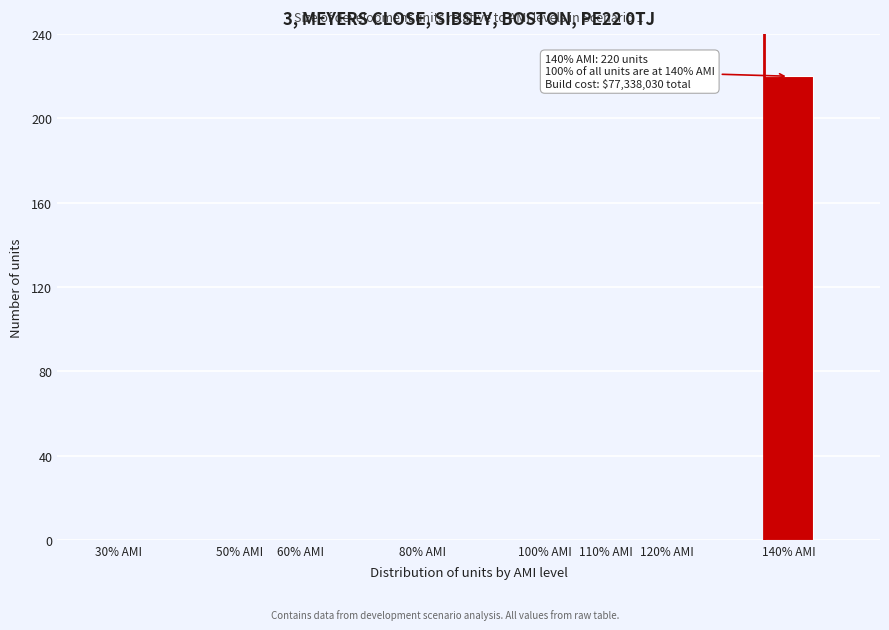

Reading right to left, what are all the values shown in this chart?

140% AMI=220	120% AMI=0	110% AMI=0	100% AMI=0	80% AMI=0	60% AMI=0	50% AMI=0	30% AMI=0